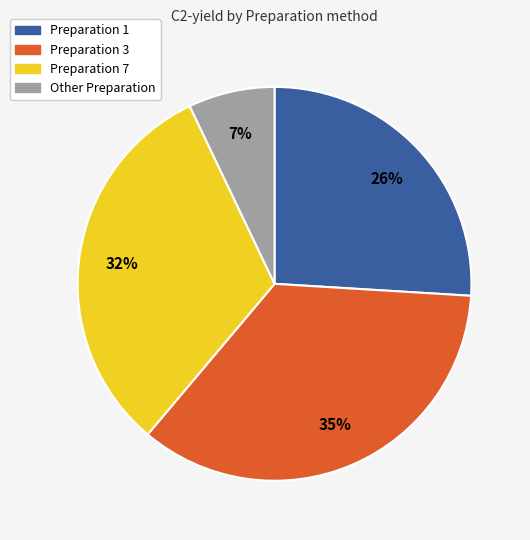

To the nearest percent, what is the average slice percentage?

25%